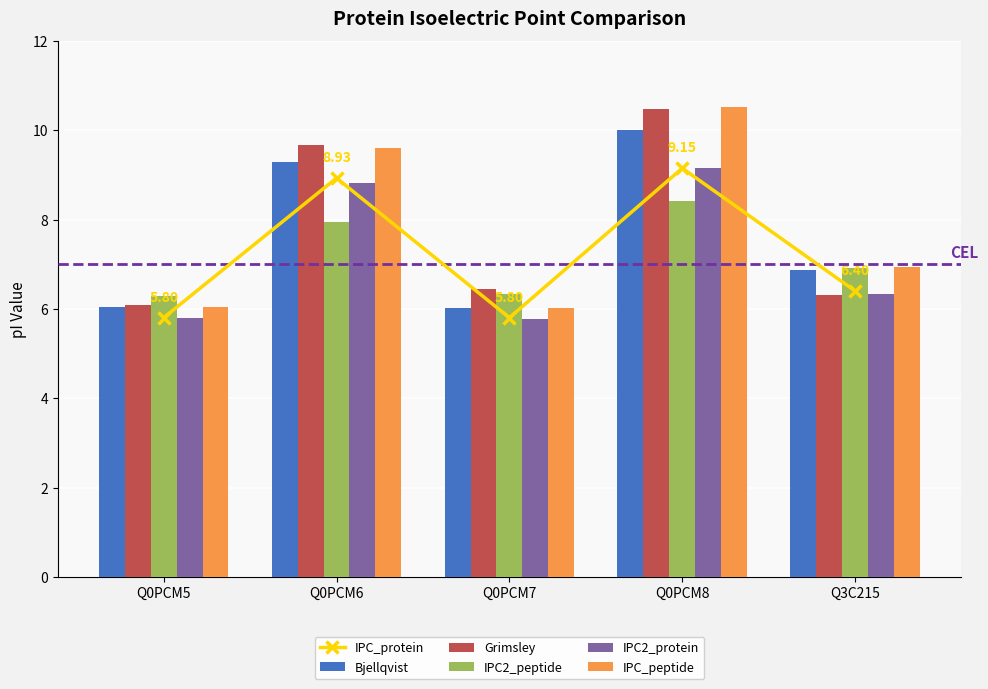

Reading left to right, transcribe all the data shown in this chart.

IPC_protein: 5.8	8.9	5.8	9.2	6.4
Bjellqvist: 6.0	9.3	6.0	10.0	6.9
Grimsley: 6.1	9.7	6.5	10.5	6.3
IPC2_peptide: 6.3	8.0	6.3	8.4	6.9
IPC2_protein: 5.8	8.8	5.8	9.2	6.3
IPC_peptide: 6.0	9.6	6.0	10.5	6.9